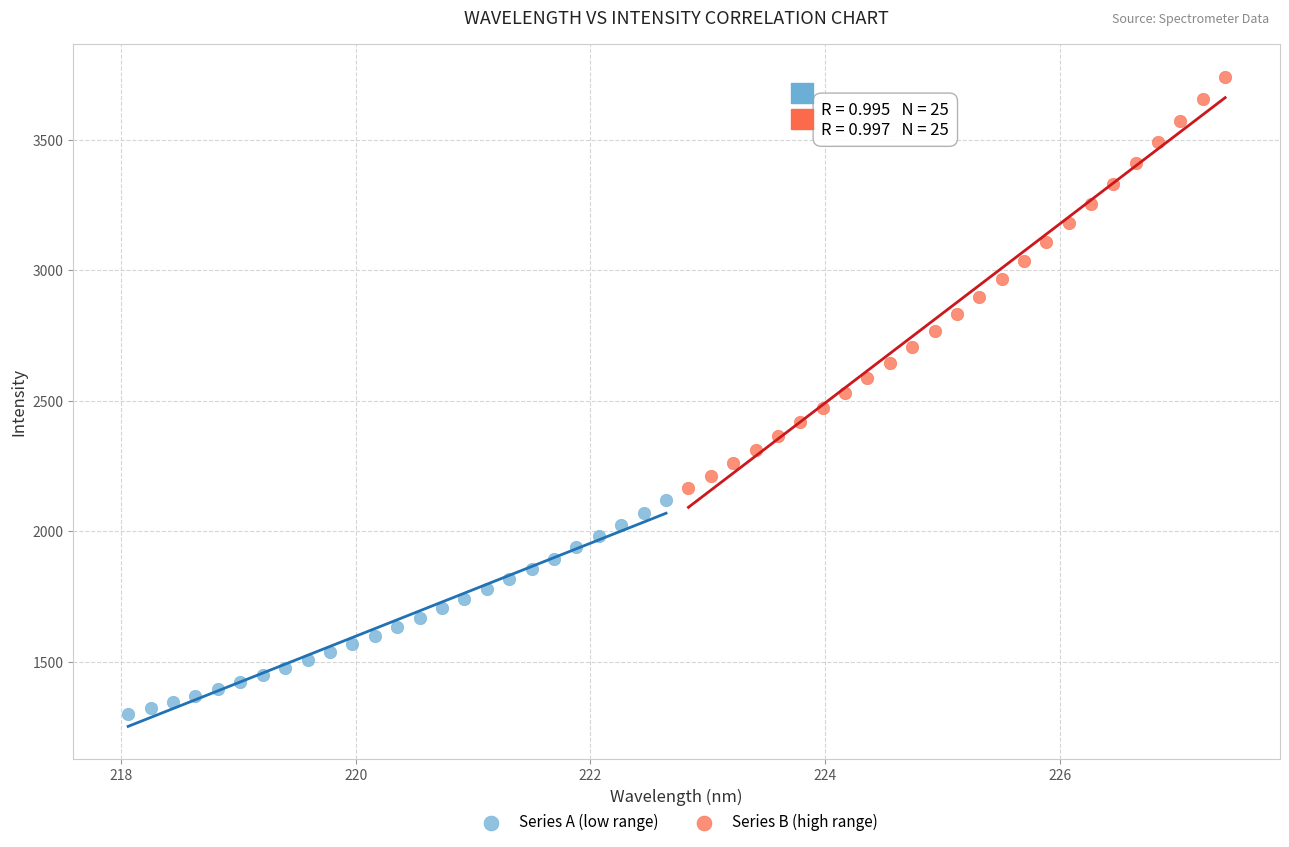

Which series has the widest spread of Y values?

Series B (high range)